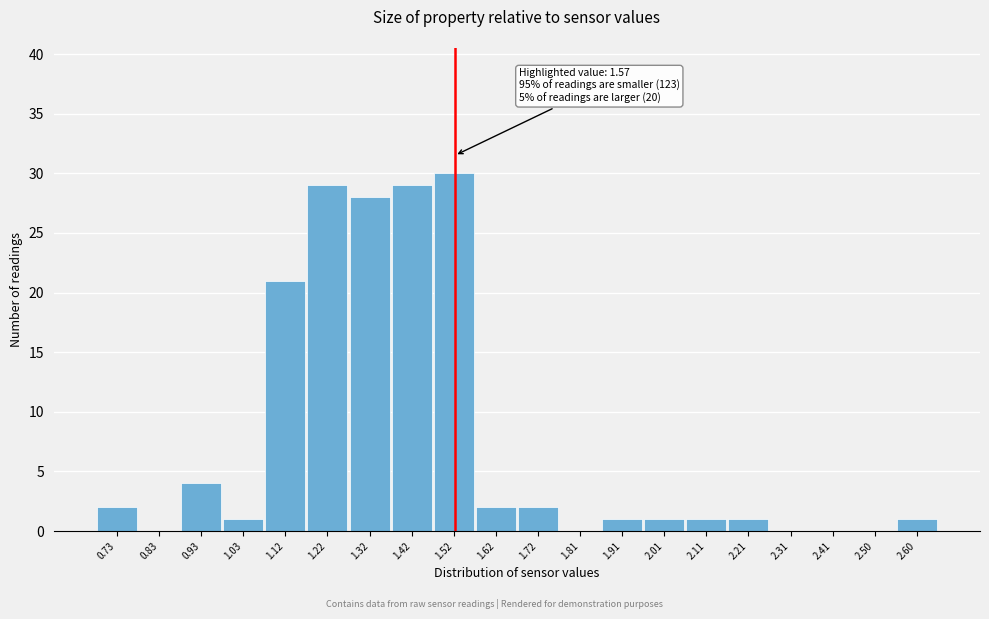

The value at 1.42 is 29. True or false?

True